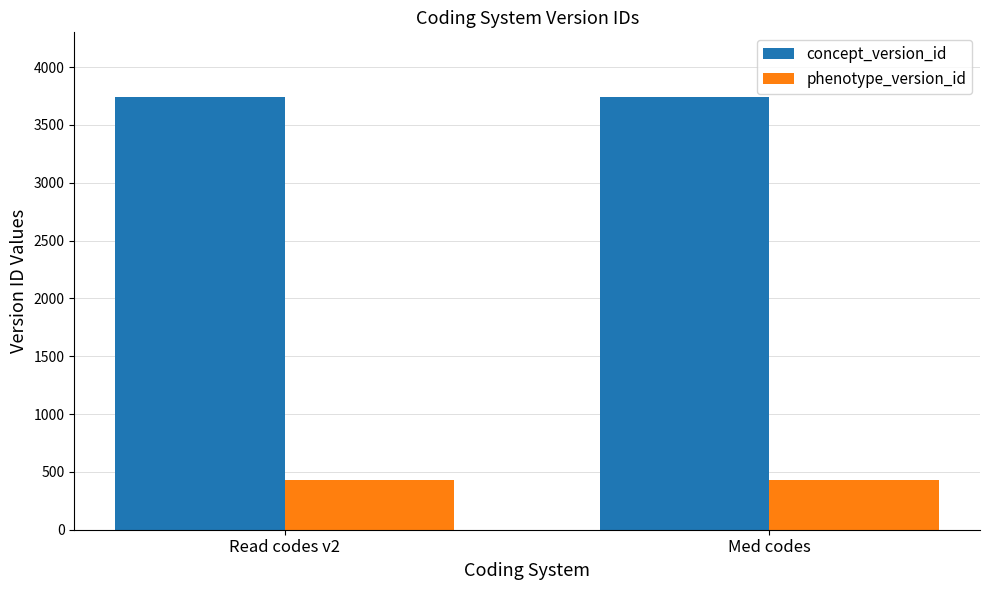

What value does the phenotype_version_id series have at Read codes v2?

432